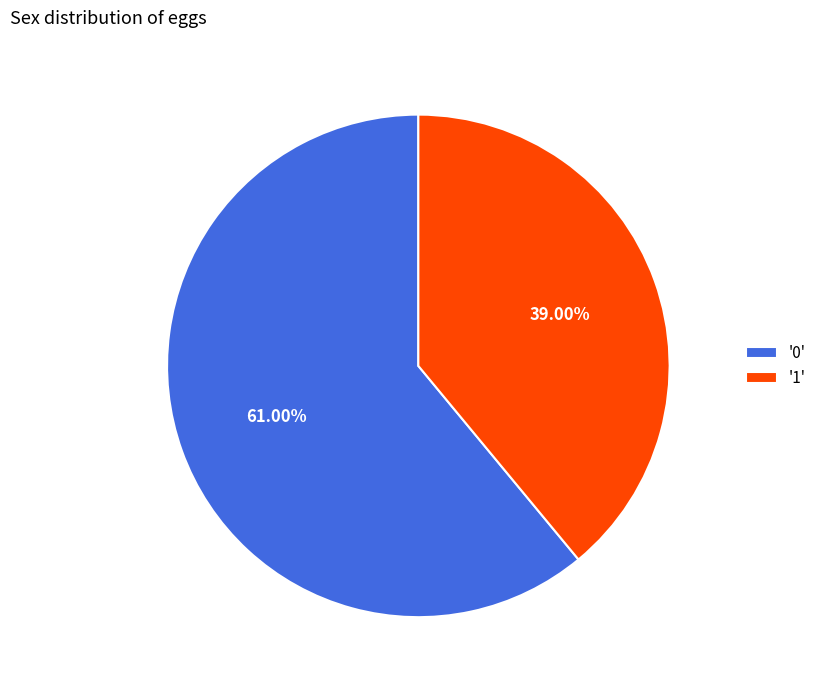

Is there a majority slice in this chart?

Yes